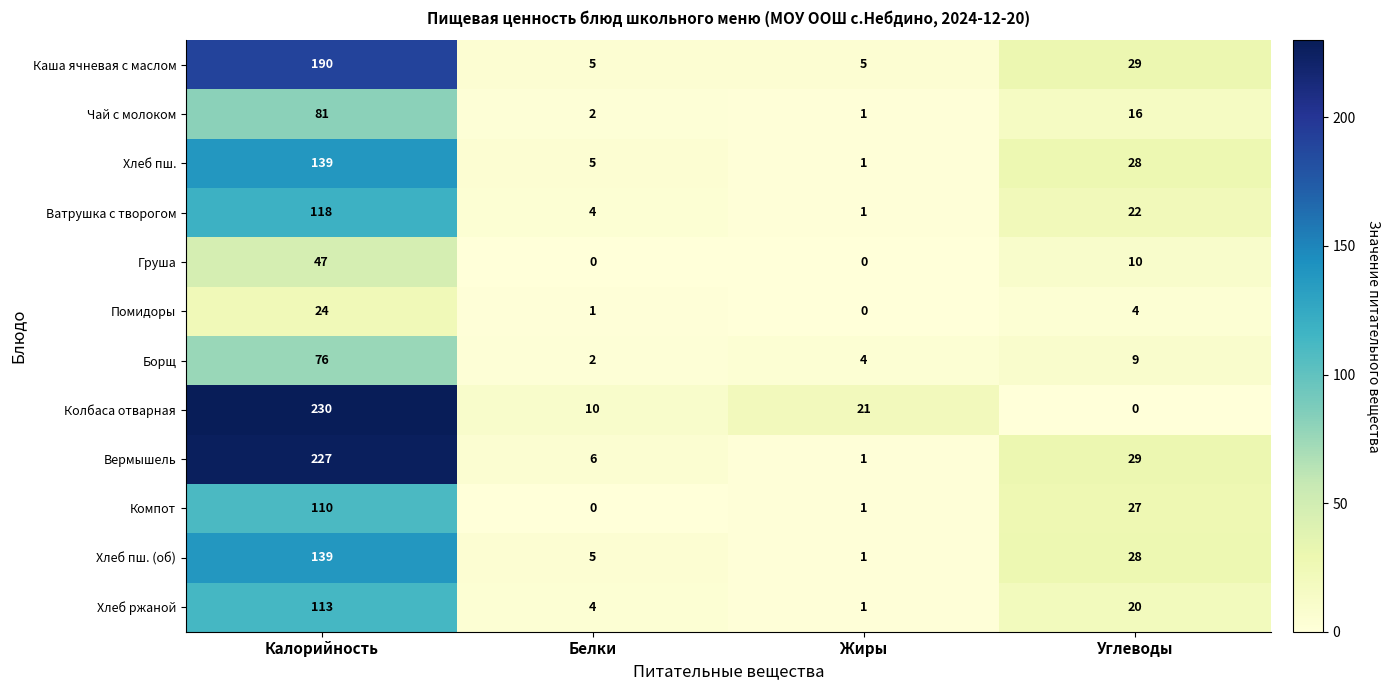

What is the sum of the Груша values at Калорийность and Углеводы?

57